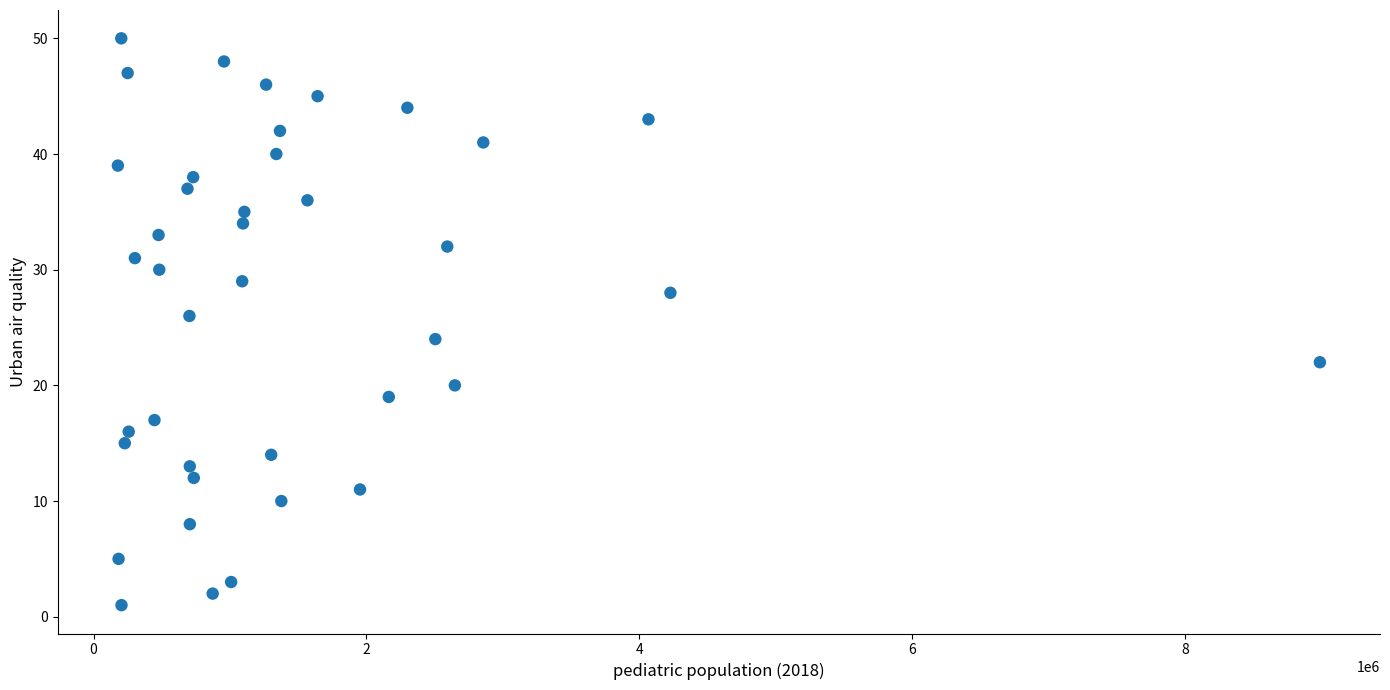

What is the range of X values (max minus min)?

8811257